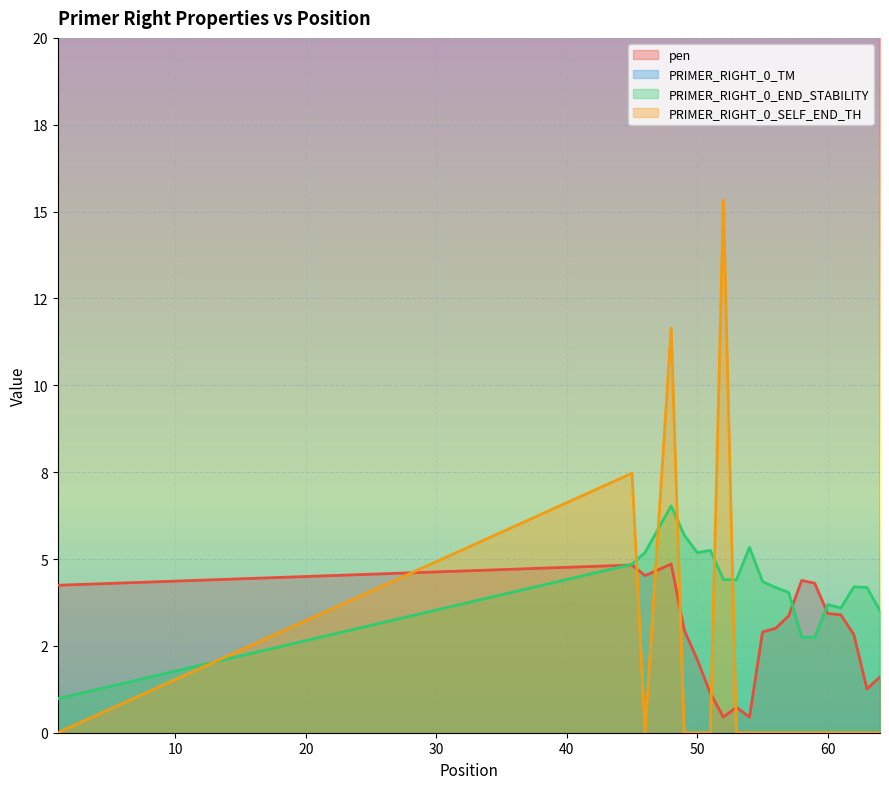

Reading left to right, transcribe all the data shown in this chart.

pen: 1=4.2	45=4.8	46=4.5	48=4.9	49=3.0	50=2.1	51=1.1	52=0.4	53=0.7	54=0.4	55=2.9	56=3.0	57=3.4	58=4.4	59=4.3	60=3.4	61=3.4	62=2.8	63=1.3	64=1.6
PRIMER_RIGHT_0_TM: 1=62.2	45=62.8	46=62.5	48=62.9	49=61.0	50=59.9	51=61.1	52=59.5	53=59.3	54=59.6	55=57.1	56=60.0	57=59.6	58=59.6	59=58.7	60=59.6	61=58.6	62=58.2	63=59.7	64=59.4
PRIMER_RIGHT_0_END_STABILITY: 1=1.0	45=4.8	46=5.2	48=6.5	49=5.7	50=5.2	51=5.2	52=4.4	53=4.4	54=5.3	55=4.3	56=4.2	57=4.0	58=2.8	59=2.8	60=3.7	61=3.6	62=4.2	63=4.2	64=3.5
PRIMER_RIGHT_0_SELF_END_TH: 1=0.0	45=7.5	46=0.0	48=11.7	49=0.0	50=0.0	51=0.0	52=15.3	53=0.0	54=0.0	55=0.0	56=0.0	57=0.0	58=0.0	59=0.0	60=0.0	61=0.0	62=0.0	63=0.0	64=0.0